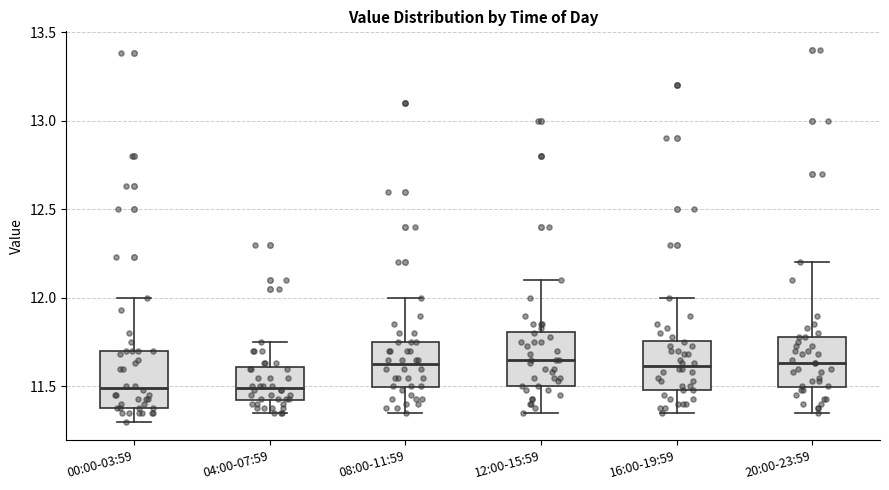

Where is the lower edge of the box for 08:00-11:59 on the y-axis? The values are not printed on the chart, so give them approximately, as read against the axis.

11.50